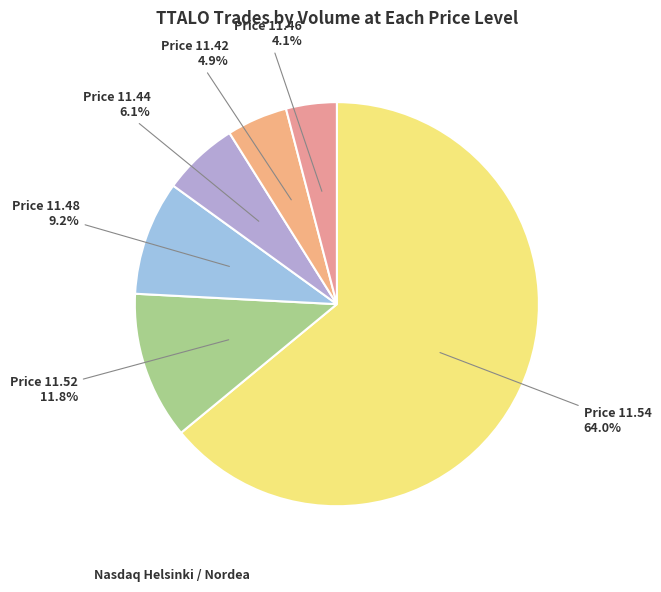

Which category has the smallest portion of the pie?

Price 11.46